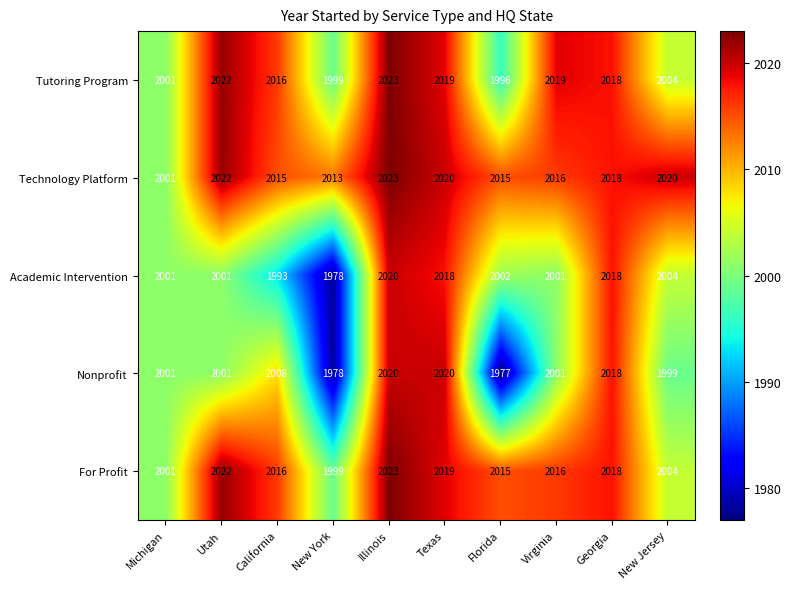

Which series has the widest spread of values?

Nonprofit